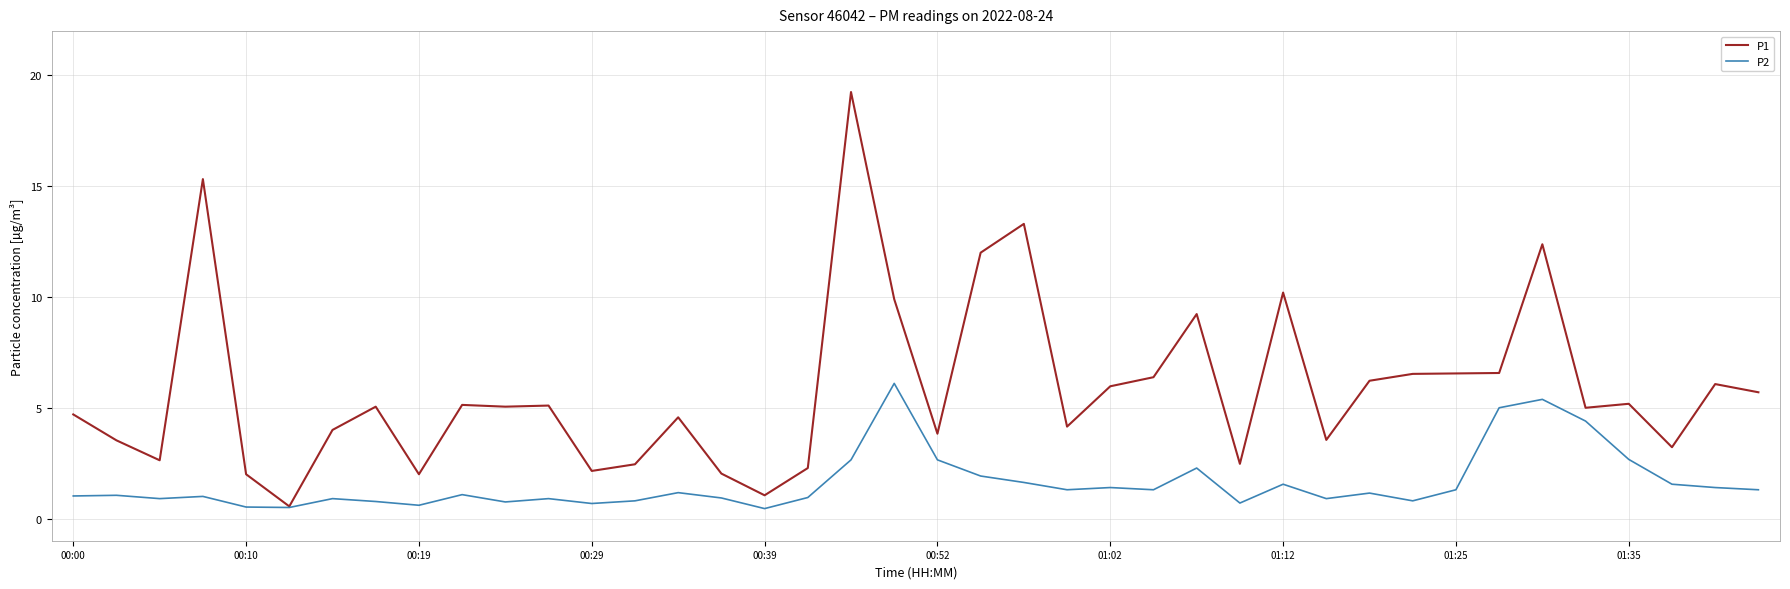

True or false: P1 has more than 0 points higher than both neighbors.

True